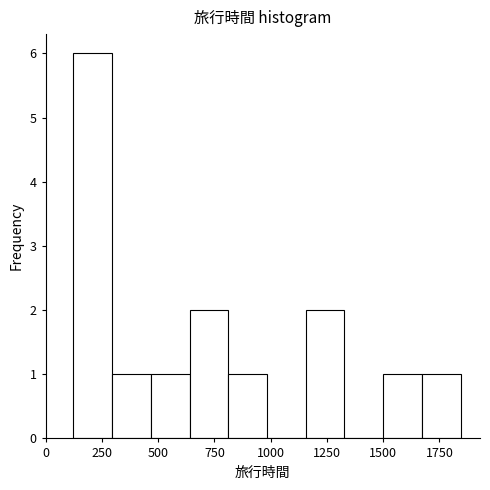

Read against the x-axis, roughly where is the centre of the tallest bar?

200